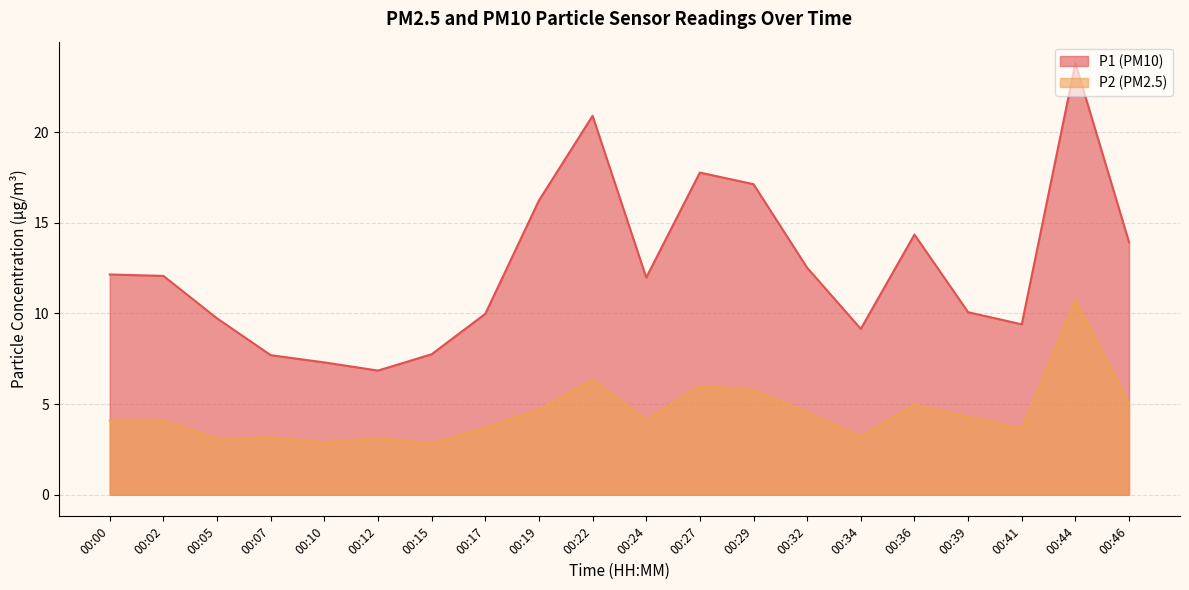

Reading left to right, extract all data points from this chart.

P1: 12.2	12.1	9.7	7.7	7.3	6.8	7.8	10.0	16.2	20.9	12.0	17.8	17.1	12.5	9.2	14.3	10.1	9.4	23.8	13.9
P2: 4.1	4.1	3.1	3.2	2.9	3.1	2.8	3.7	4.7	6.3	4.1	6.0	5.8	4.5	3.2	5.0	4.3	3.6	10.7	5.0